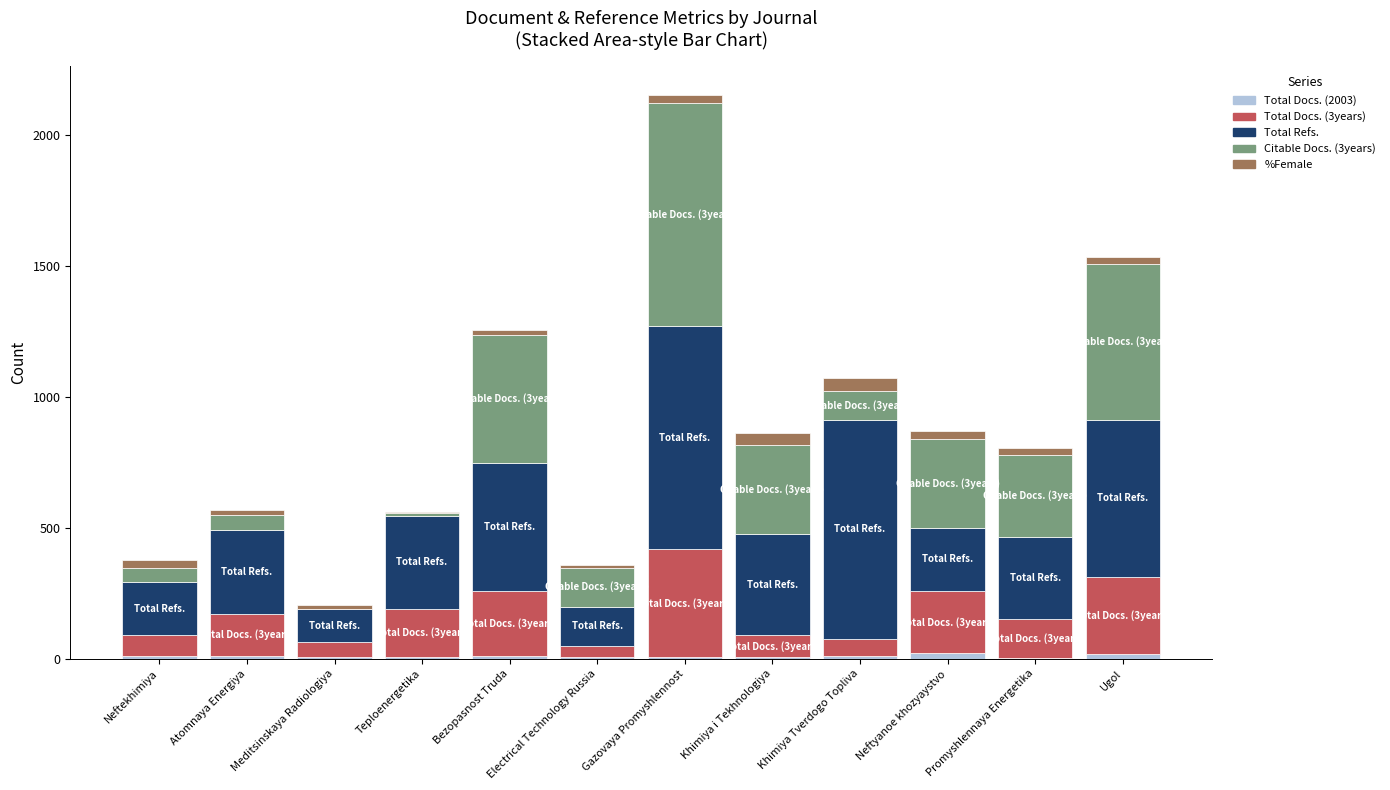

How many series are shown in this chart?

5